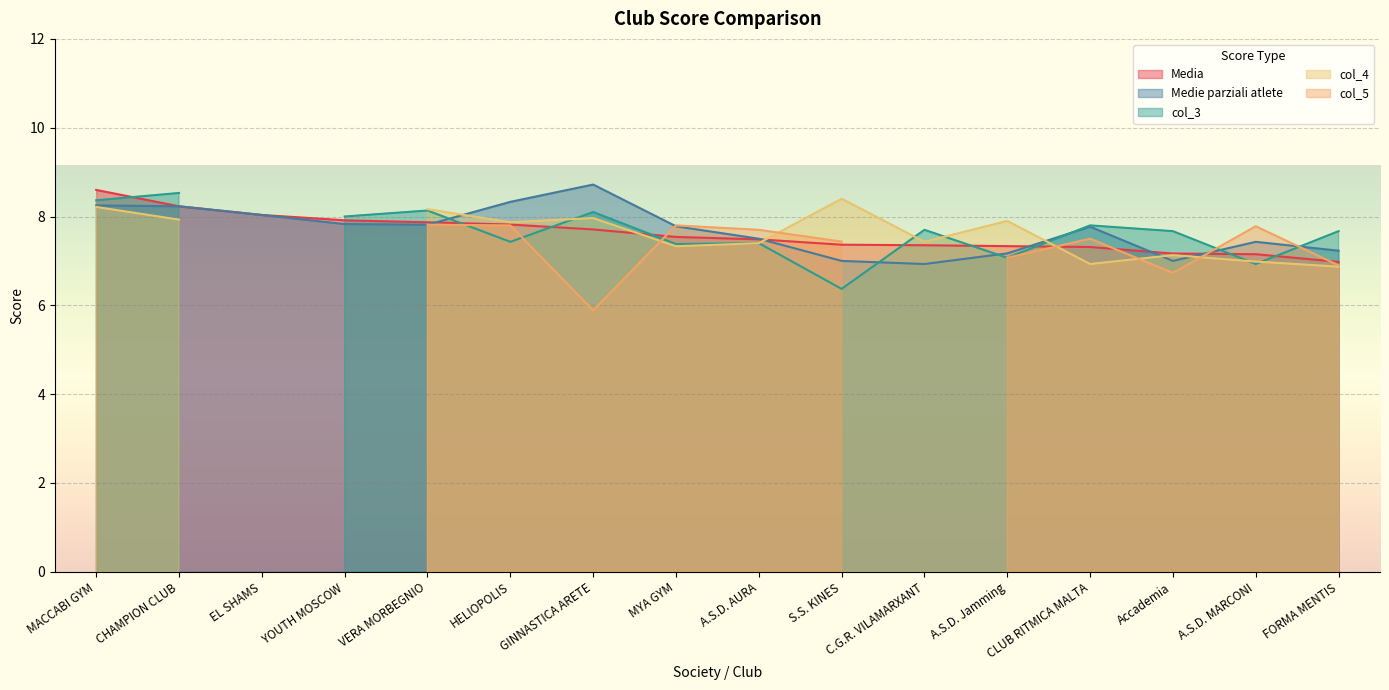

How many data points does each series have?

16